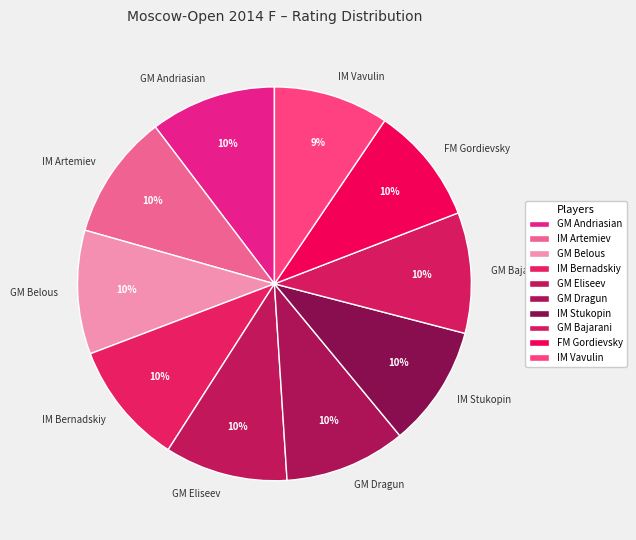

Approximately how many times larger is the value at IM Vavulin compared to GM Belous?

0.9